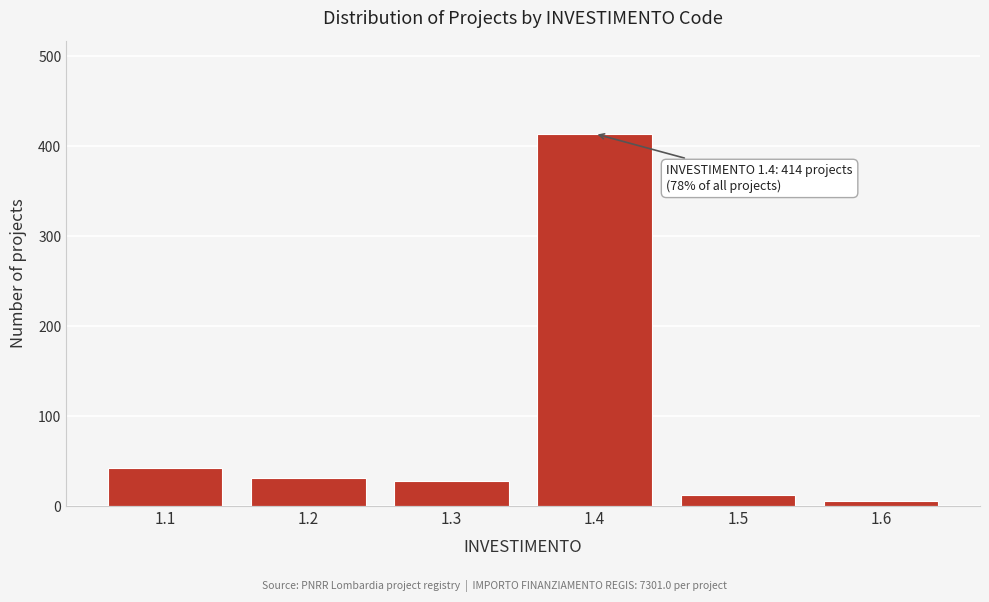

Reading left to right, extract all data points from this chart.

1.1=42	1.2=31	1.3=28	1.4=414	1.5=12	1.6=6